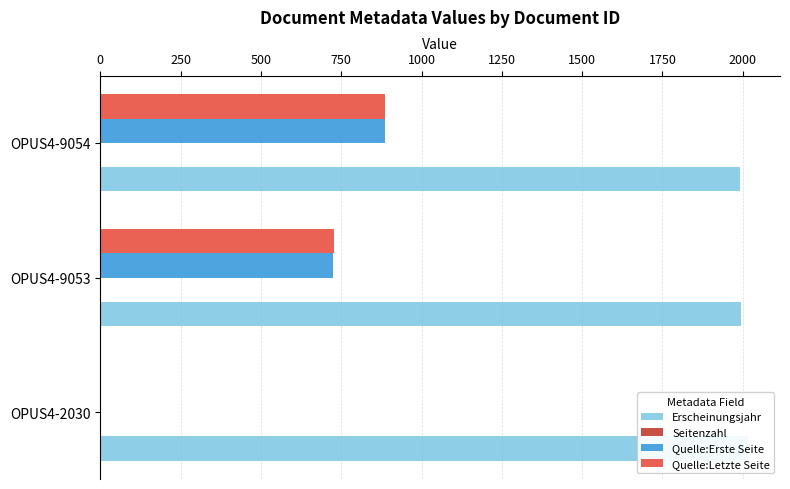

How many groups of bars are there?

3